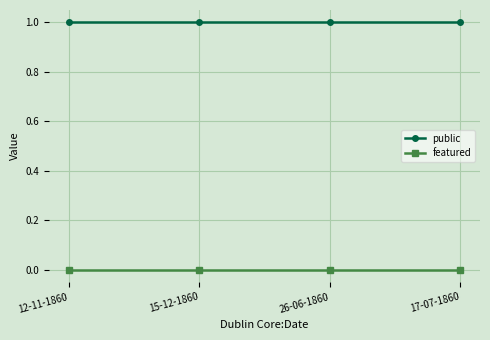

True or false: public has a value of 1 at 26-06-1860.

True